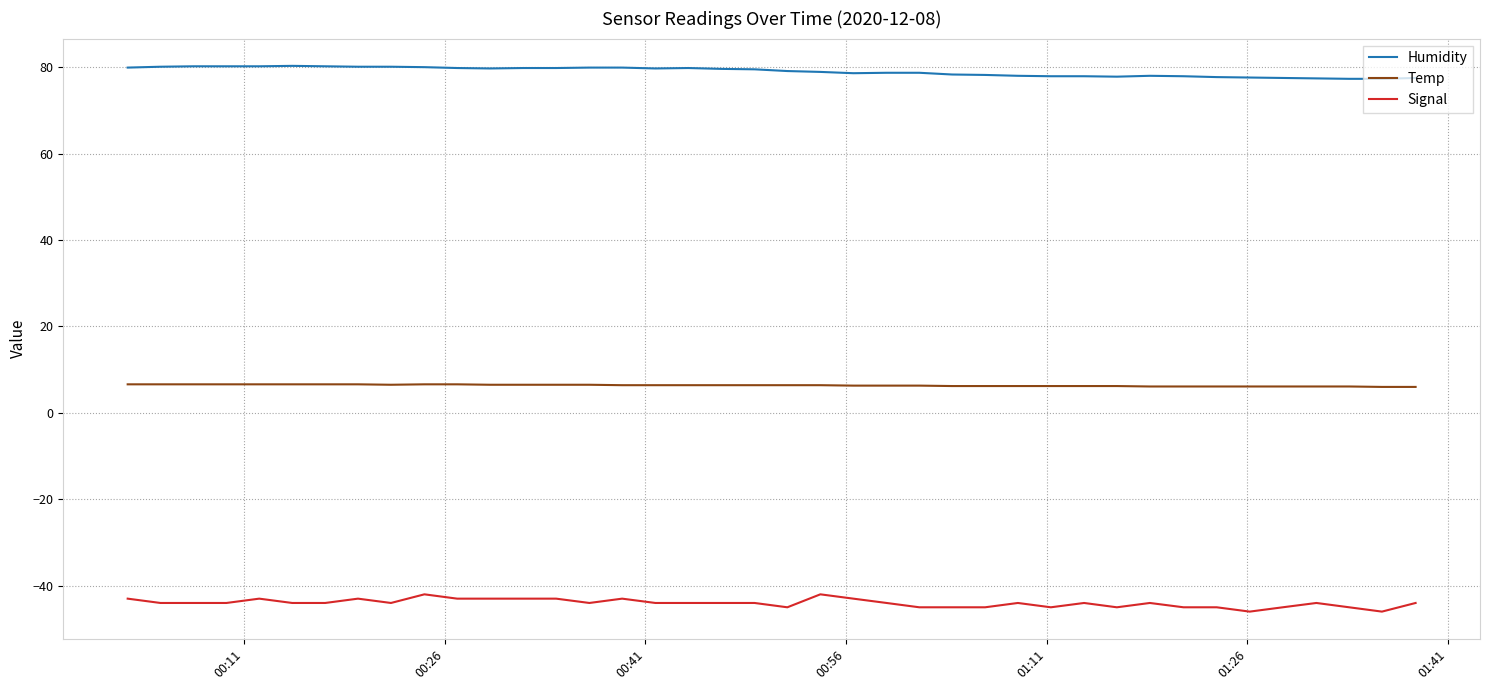

What is the difference between the maximum and minimum values in the Signal series?

4.0